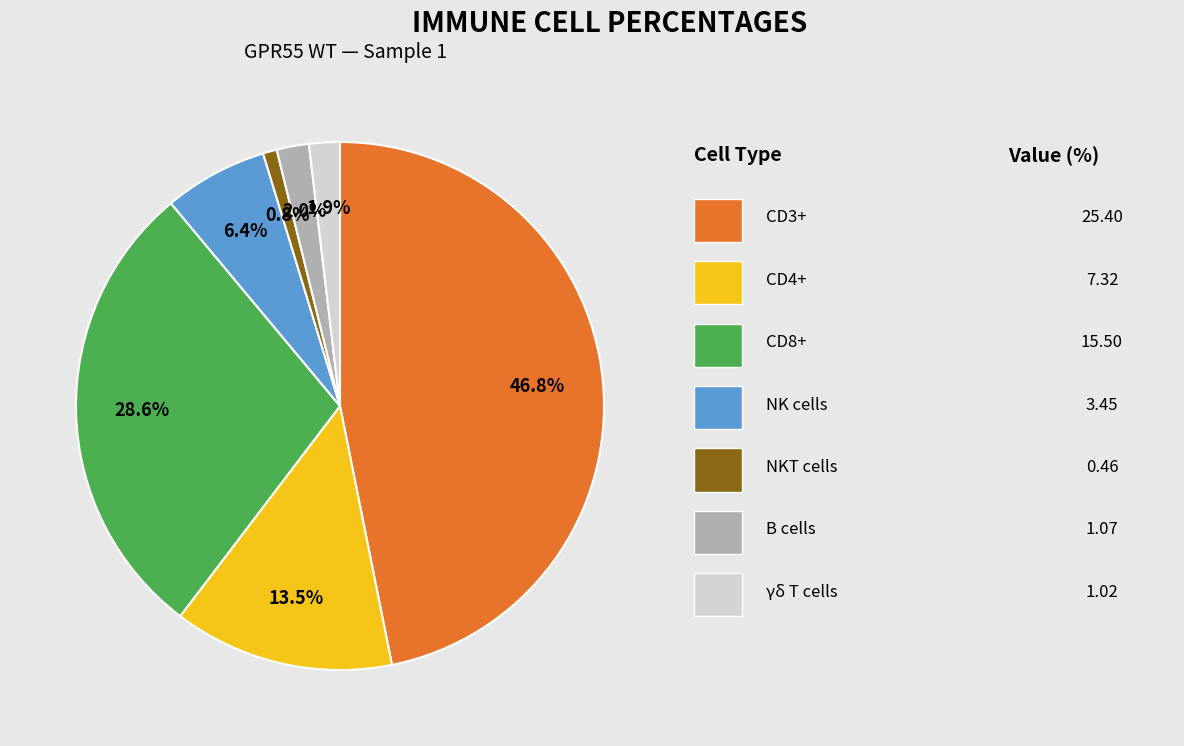

To the nearest percent, what is the average slice percentage?

14%